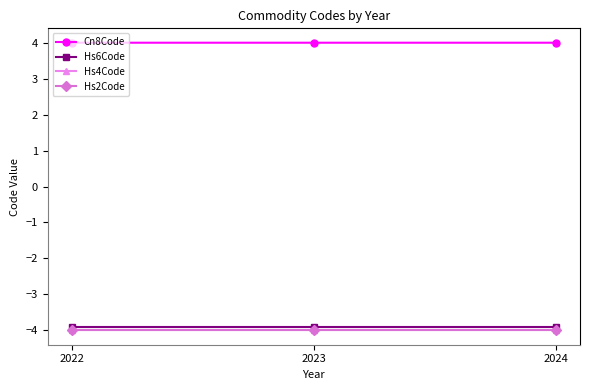

Which series has the largest total across all categories?

Cn8Code